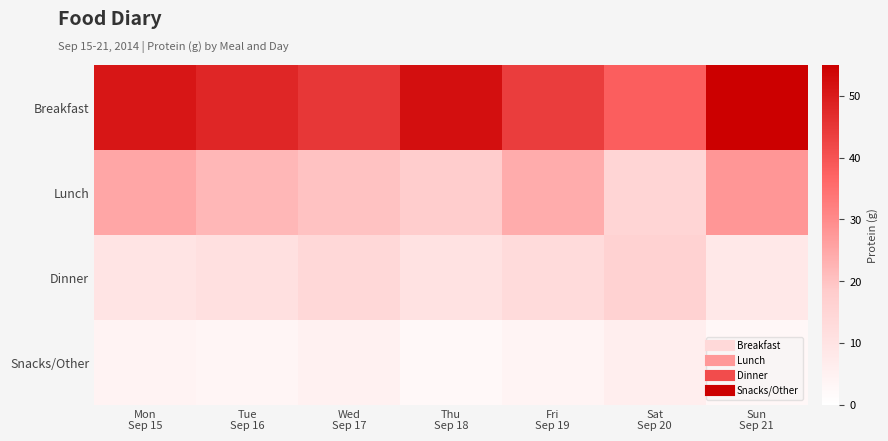

Which series has the largest range (max minus min)?

Breakfast